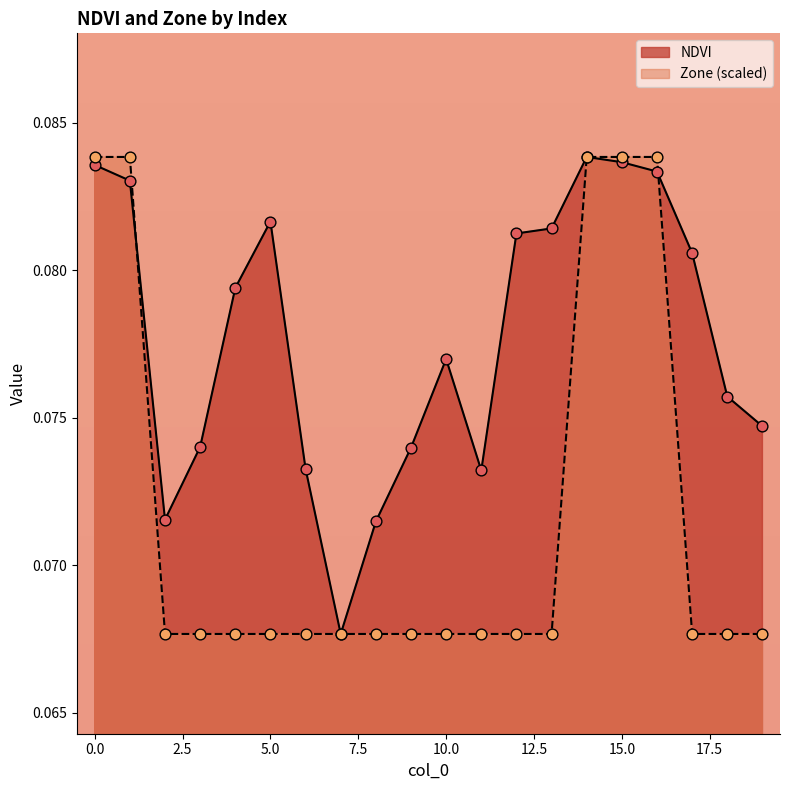

At which category is the sum across all series the highest?

14